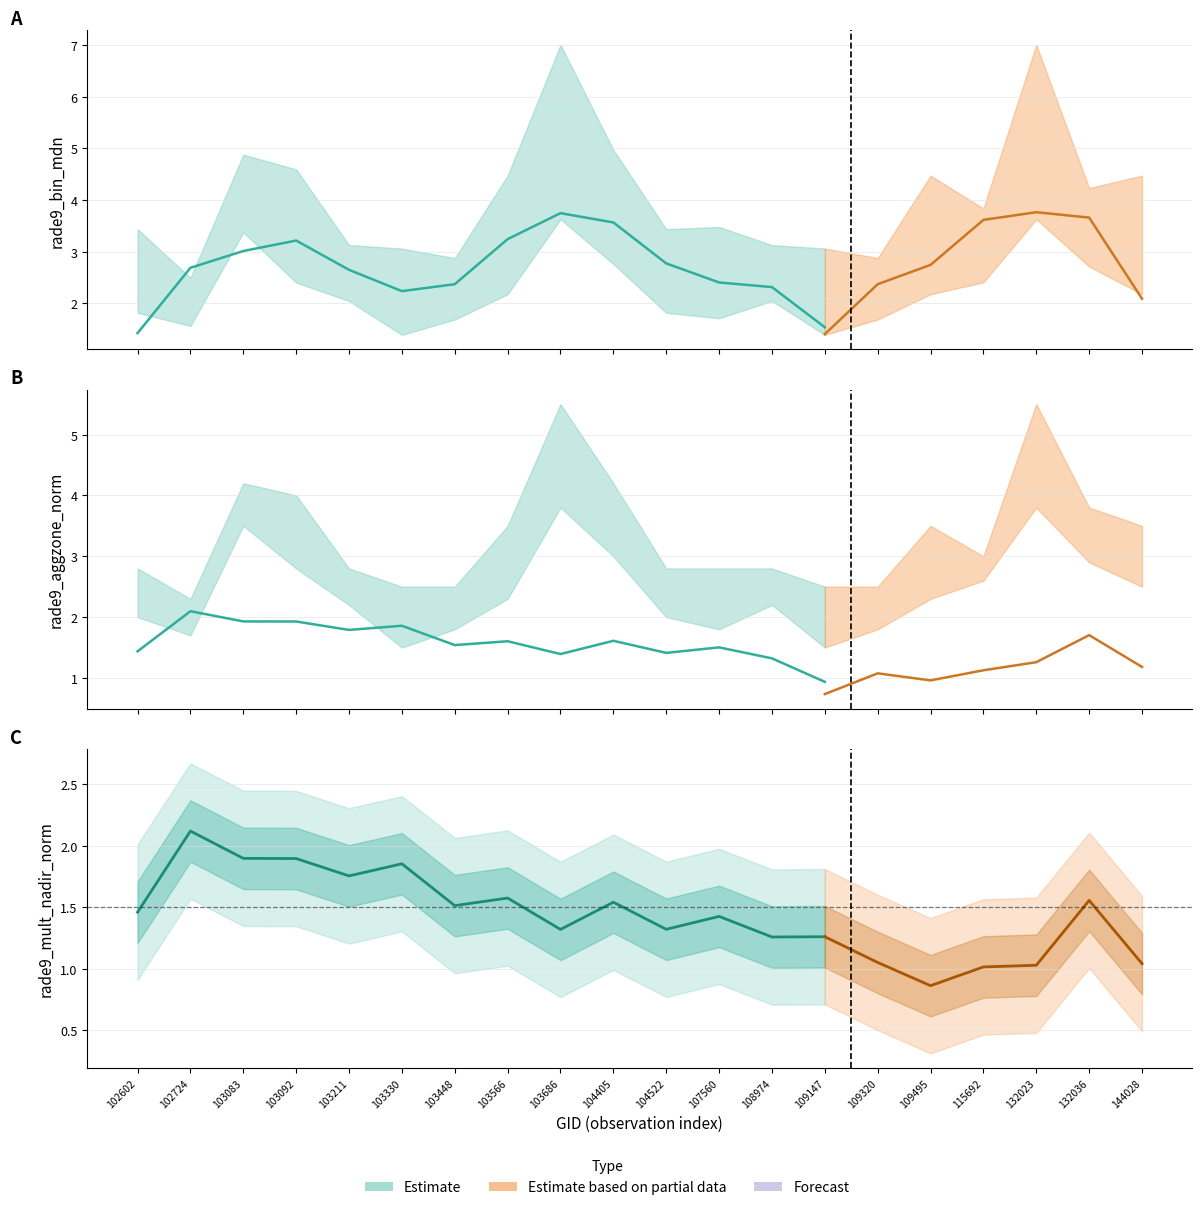

How many intersections are there between rade9_aggzone_norm and rade9_mult_nadir_norm?

3